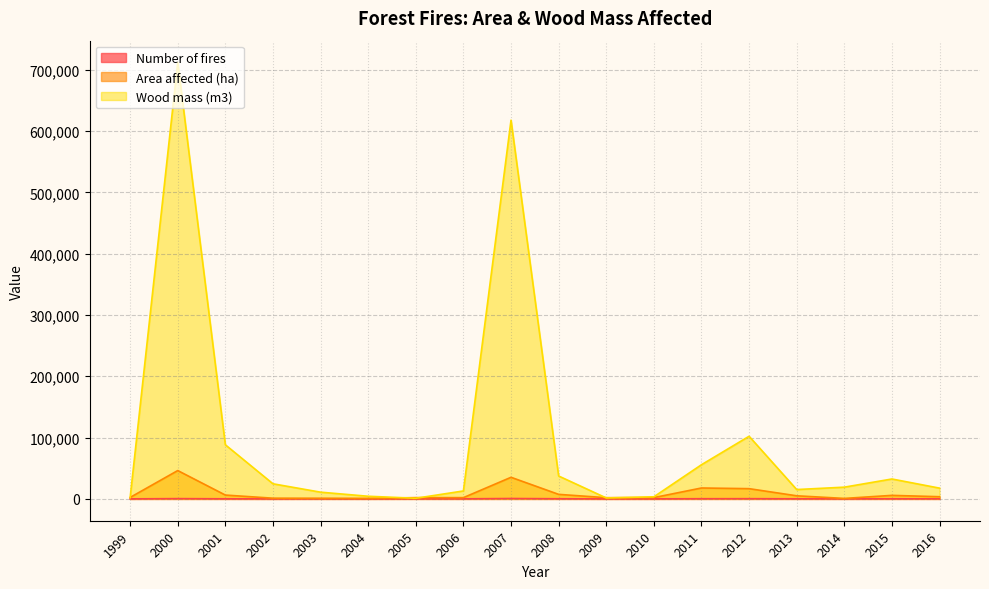

What is the difference between the maximum and minimum values in the Area affected (ha) series?

45417.7